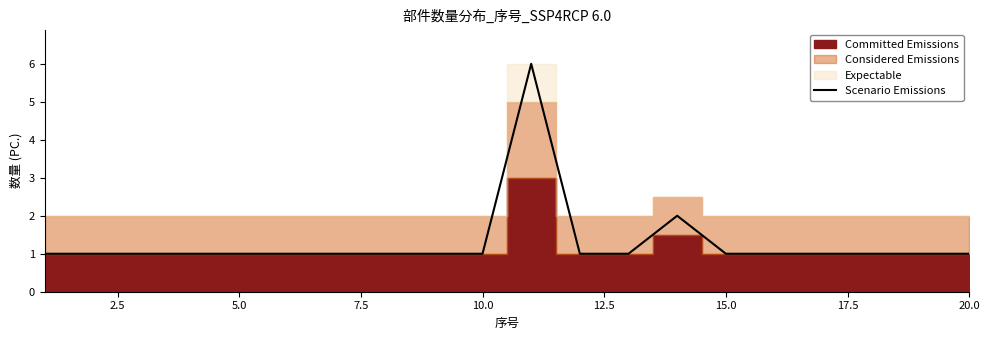

What is the highest value of the Scenario Emissions series?

6